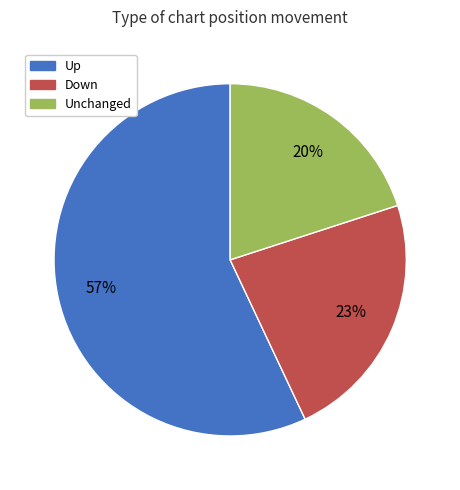

To the nearest percent, what is the average slice percentage?

33%